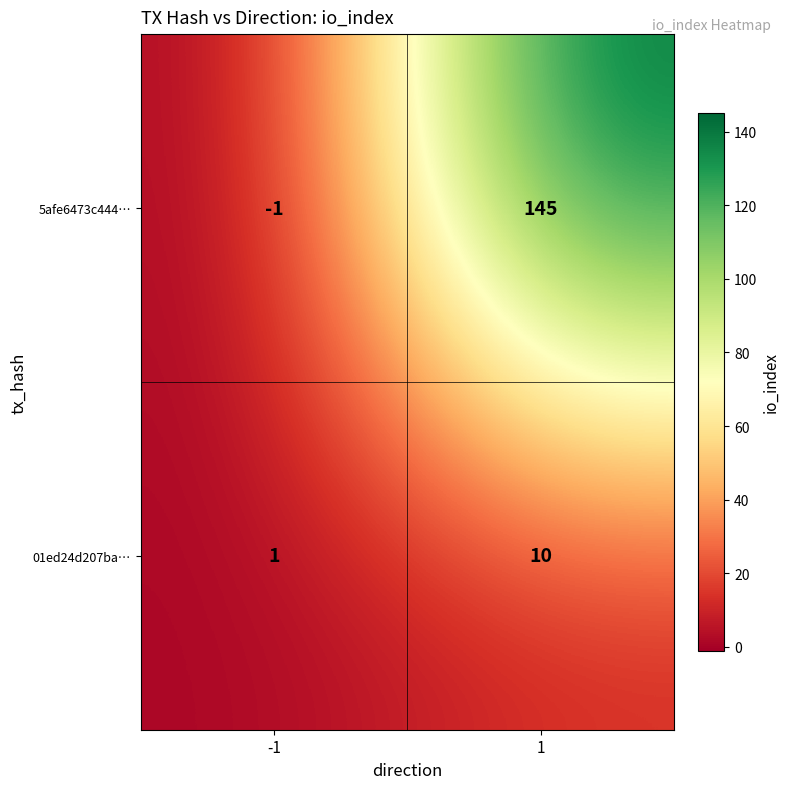

What is the total value across all series at 1?

155